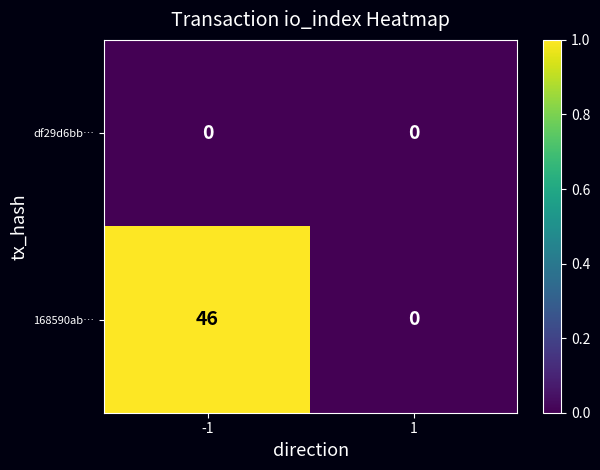

Rank the series by their average value, from highest to lowest.

168590ab…, df29d6bb…